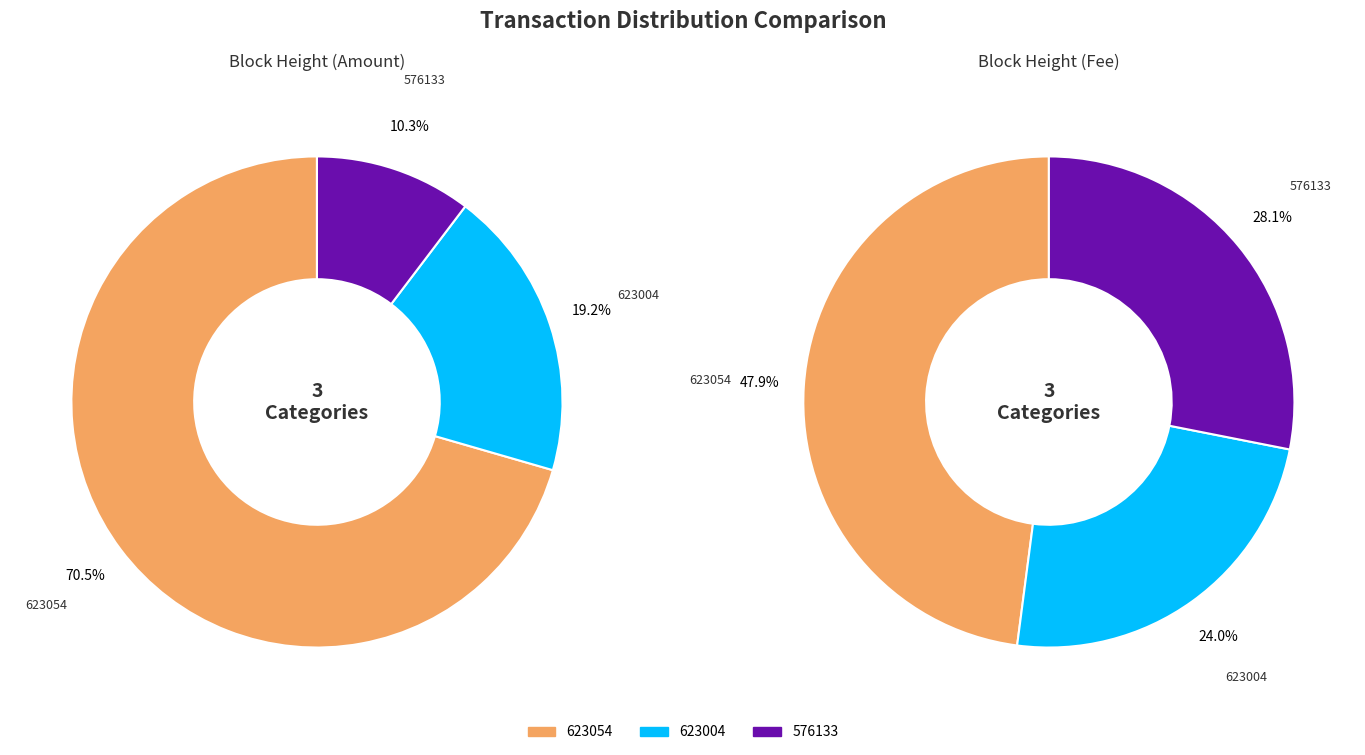

How many segments does this pie chart have?

3